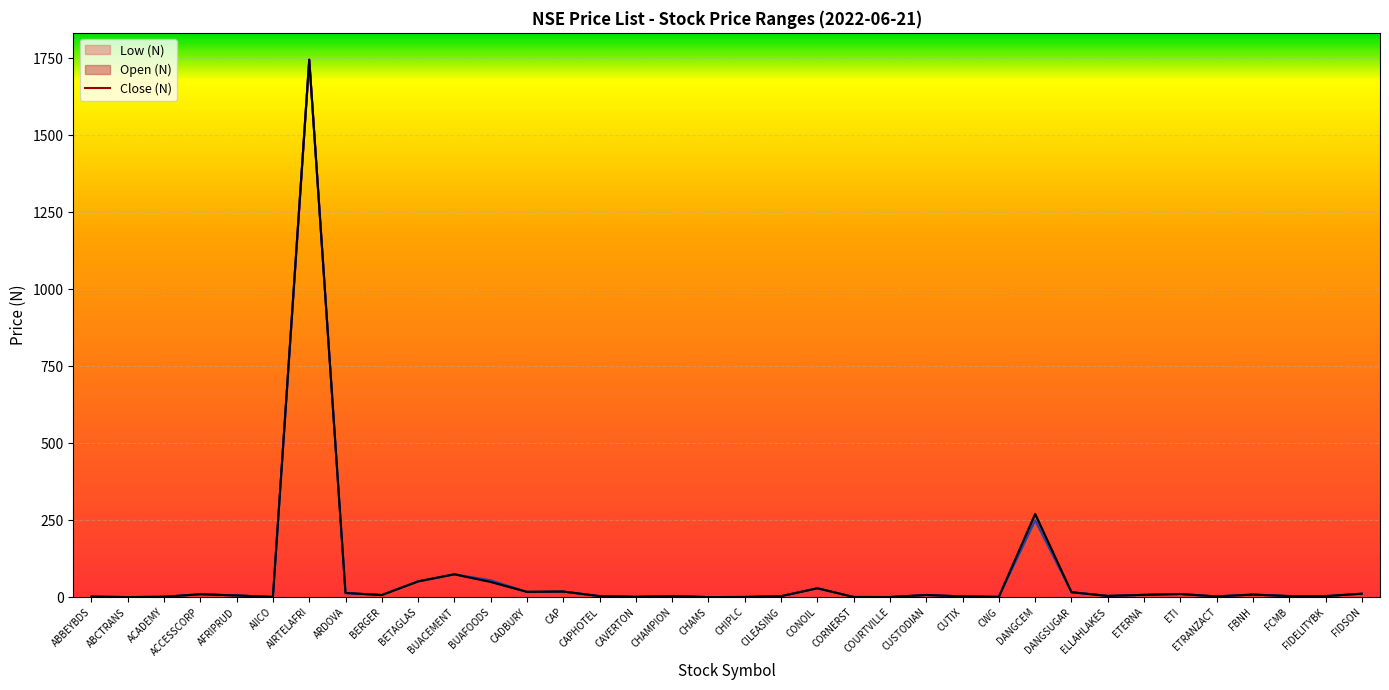

What is the ratio of the value at CWG to the value at CHAMPION?

0.3